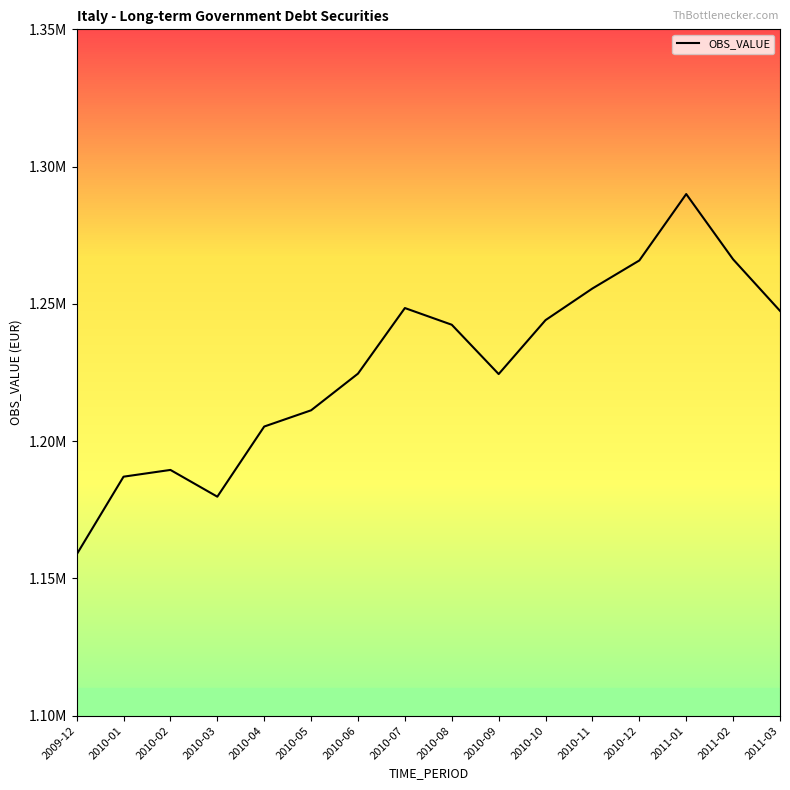

How many interior local peaks (higher than both neighbors) does the data have?

3